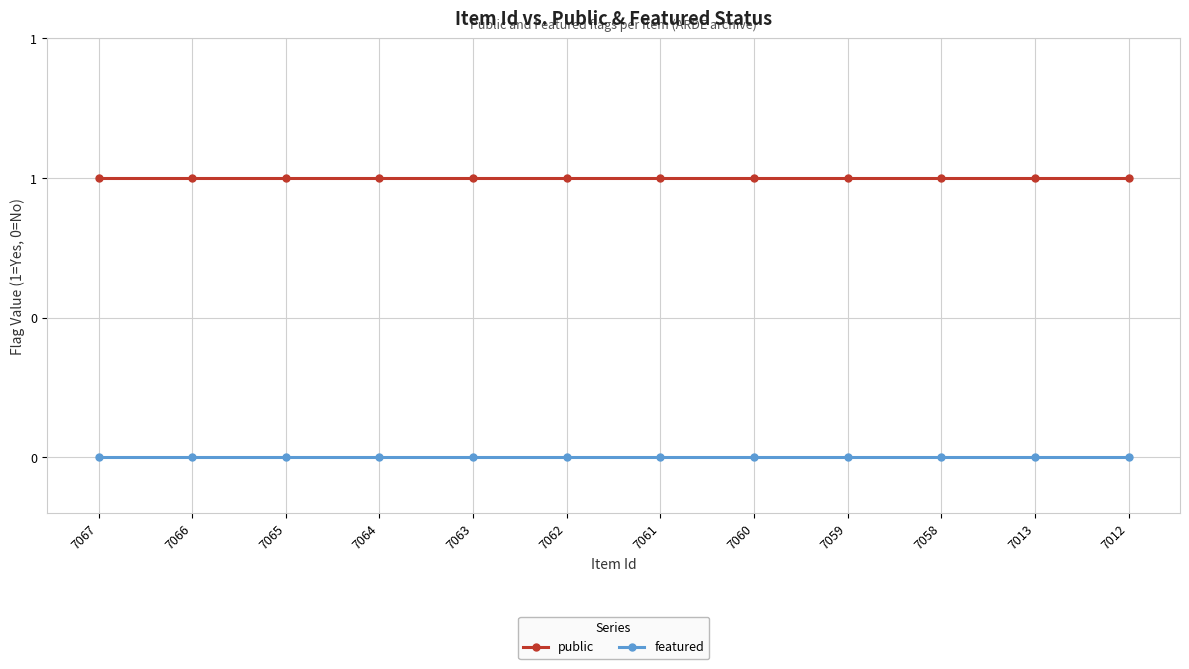

Rank the series by their average value, from lowest to highest.

featured, public